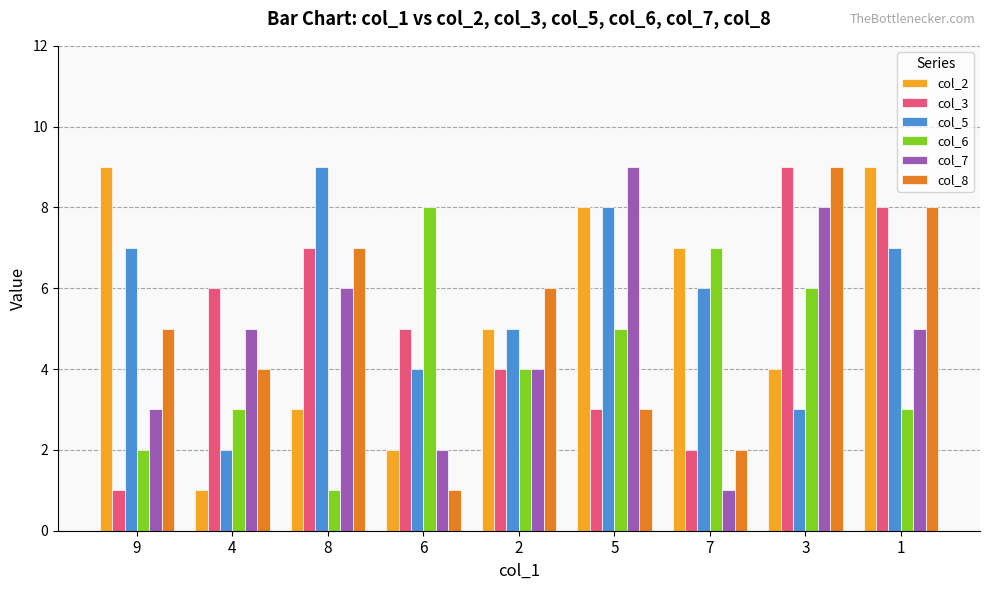

Which series has the largest total across all categories?

col_5